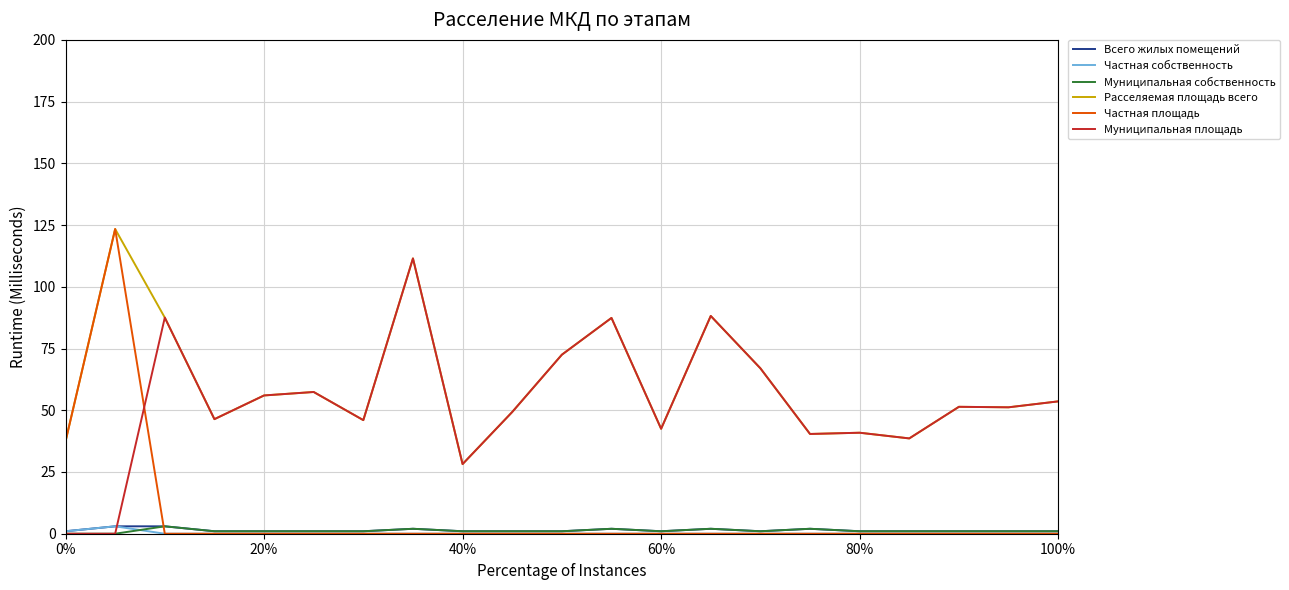

Which series has the largest range (max minus min)?

Частная площадь